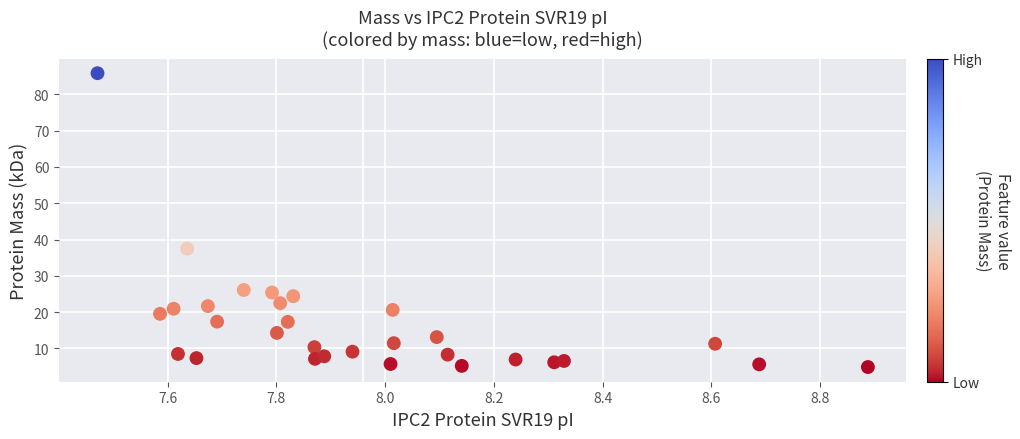

What Y value in the scatter plot is closest to 45?

37.5